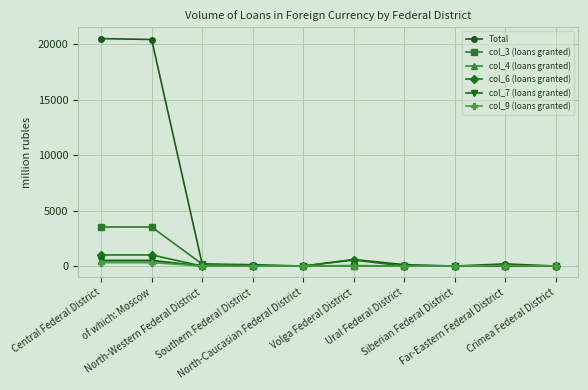

True or false: col_6 (loans granted) has more than 0 points higher than both neighbors.

True